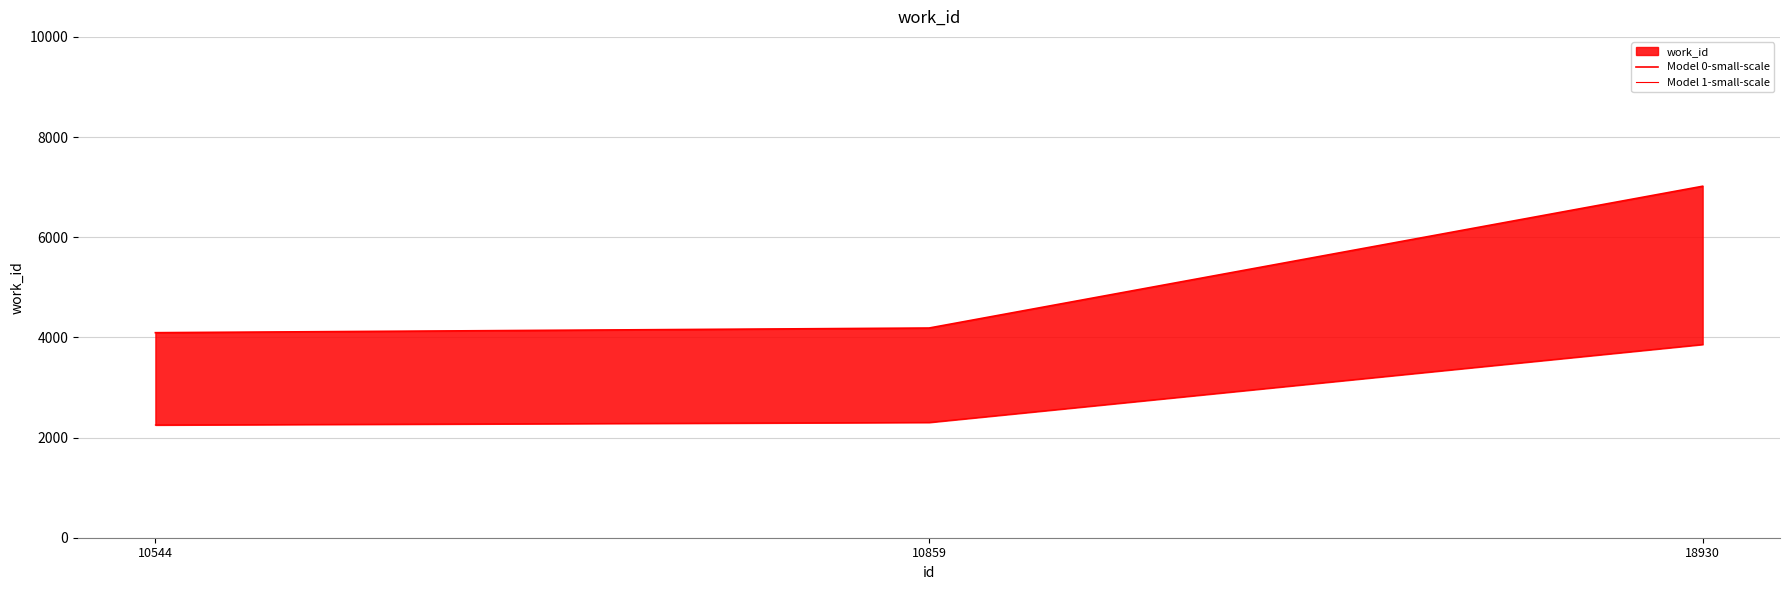

Count the number of categories in the chart.

3